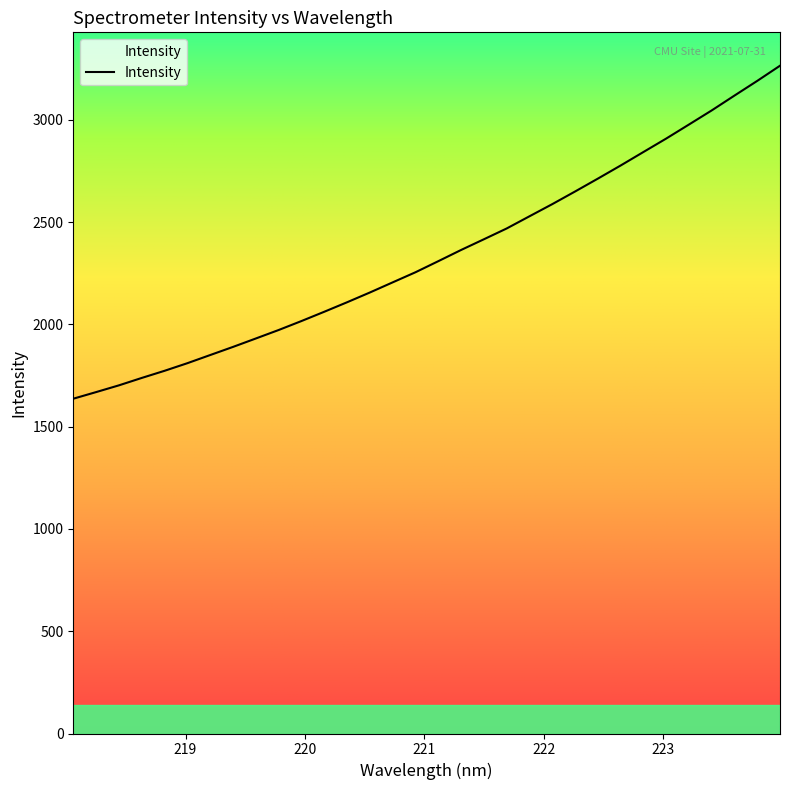

What is the difference between the maximum and minimum values?

1627.7